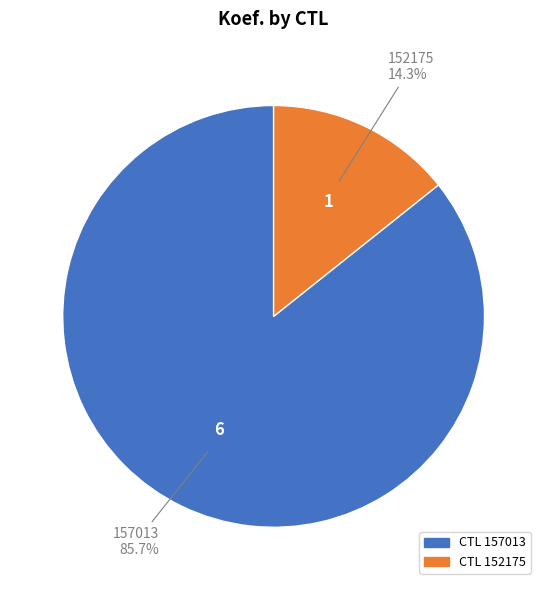

How many segments does this pie chart have?

2